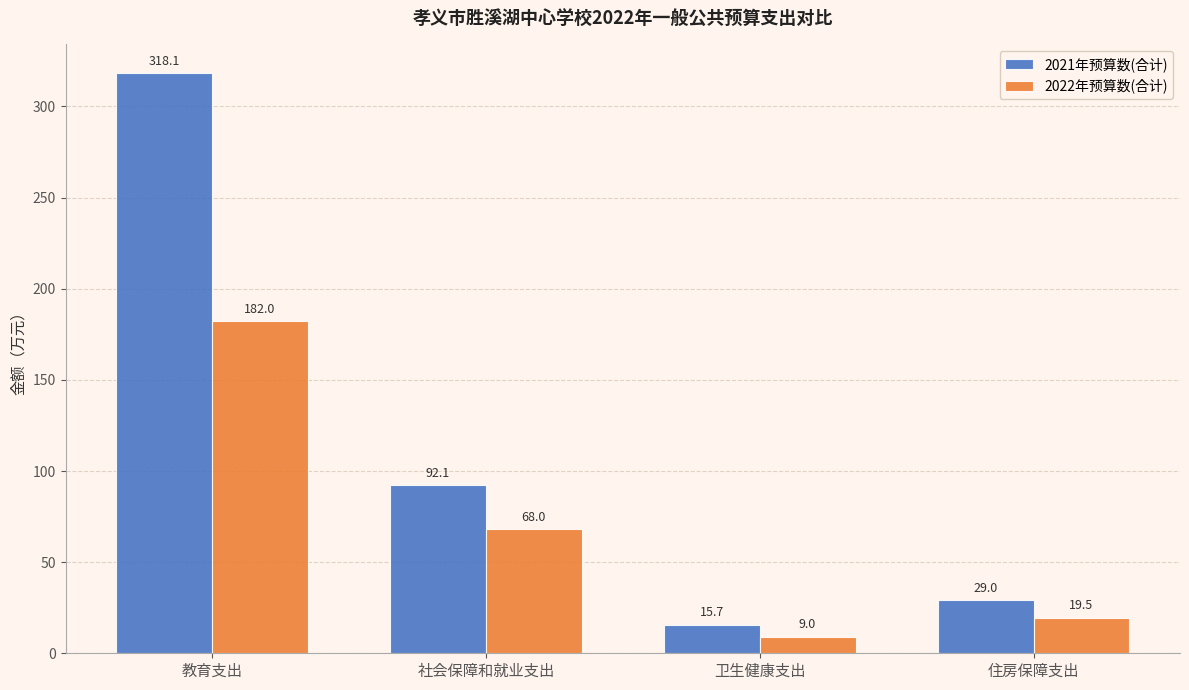

Reading left to right, list all the values displayed in this chart.

2021年预算数(合计): 教育支出=318.1	社会保障和就业支出=92.1	卫生健康支出=15.7	住房保障支出=29.0
2022年预算数(合计): 教育支出=182.0	社会保障和就业支出=68.0	卫生健康支出=9.0	住房保障支出=19.5